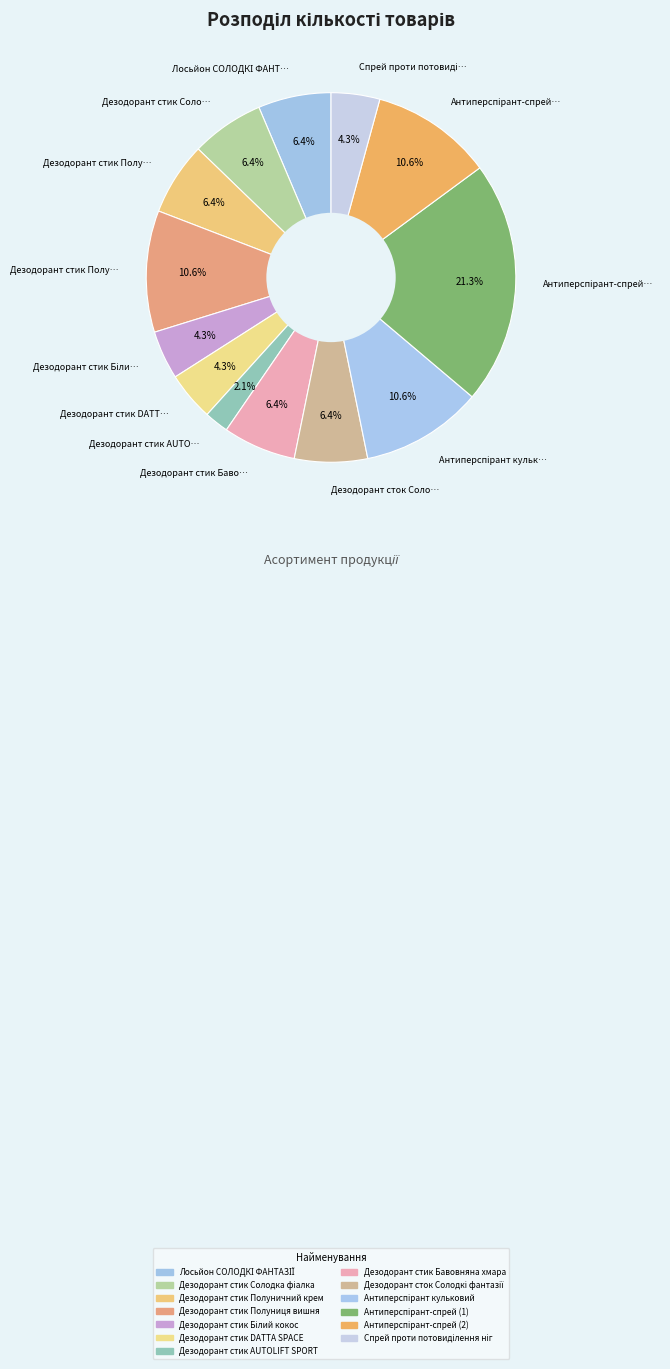

To the nearest percent, what is the combined percentage of Дезодорант стик DATTA SPACE and Дезодорант стик Солодка фіалка?

11%